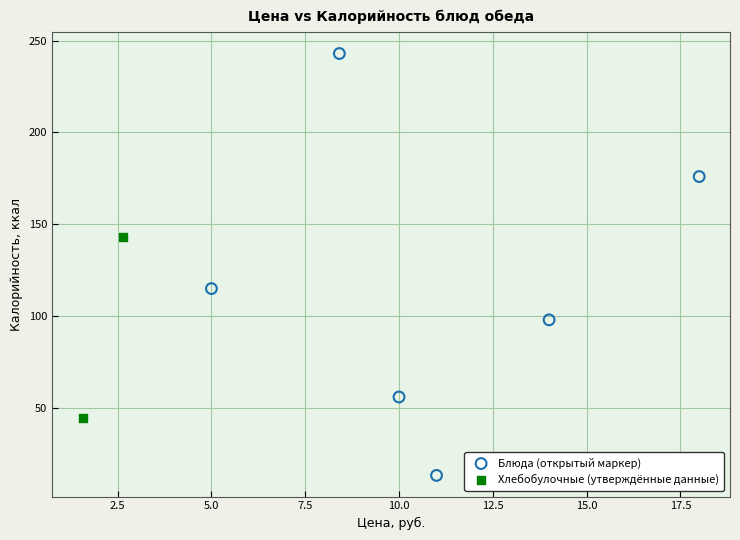

Which series contains the highest Y value?

Блюда (открытый маркер)